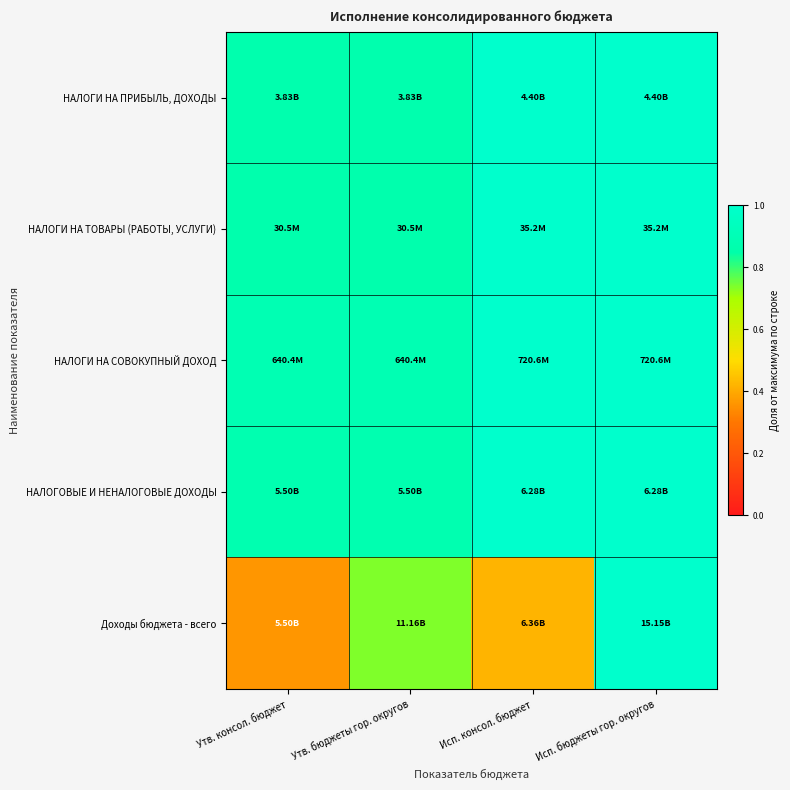

Reading left to right, list all the values displayed in this chart.

НАЛОГИ НА ПРИБЫЛЬ, ДОХОДЫ: Утв. консол. бюджет=0.9	Утв. бюджеты гор. округов=0.9	Исп. консол. бюджет=1.0	Исп. бюджеты гор. округов=1.0
НАЛОГИ НА ТОВАРЫ (РАБОТЫ, УСЛУГИ): Утв. консол. бюджет=0.9	Утв. бюджеты гор. округов=0.9	Исп. консол. бюджет=1.0	Исп. бюджеты гор. округов=1.0
НАЛОГИ НА СОВОКУПНЫЙ ДОХОД: Утв. консол. бюджет=0.9	Утв. бюджеты гор. округов=0.9	Исп. консол. бюджет=1.0	Исп. бюджеты гор. округов=1.0
НАЛОГОВЫЕ И НЕНАЛОГОВЫЕ ДОХОДЫ: Утв. консол. бюджет=0.9	Утв. бюджеты гор. округов=0.9	Исп. консол. бюджет=1.0	Исп. бюджеты гор. округов=1.0
Доходы бюджета - всего: Утв. консол. бюджет=0.4	Утв. бюджеты гор. округов=0.7	Исп. консол. бюджет=0.4	Исп. бюджеты гор. округов=1.0